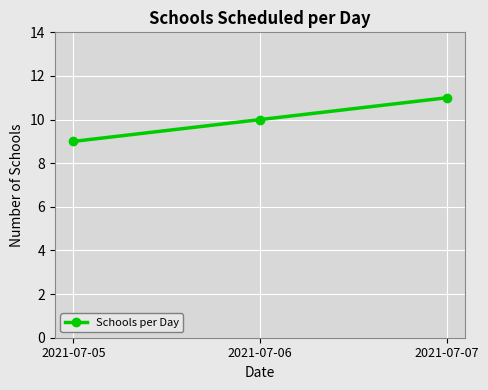

How many values are below 10?

1